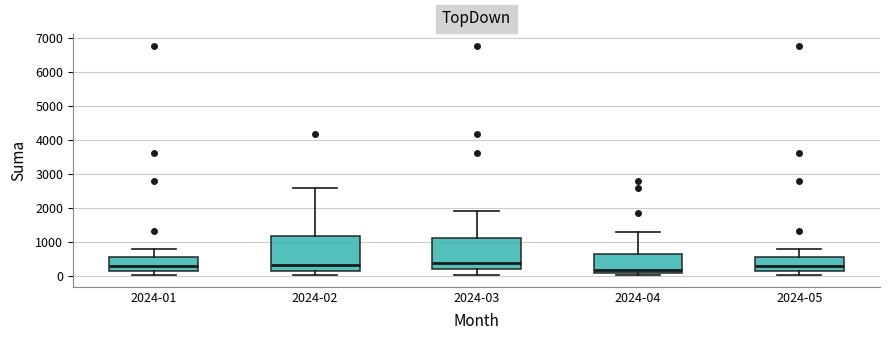

Which box's median line is the lowest?

2024-04